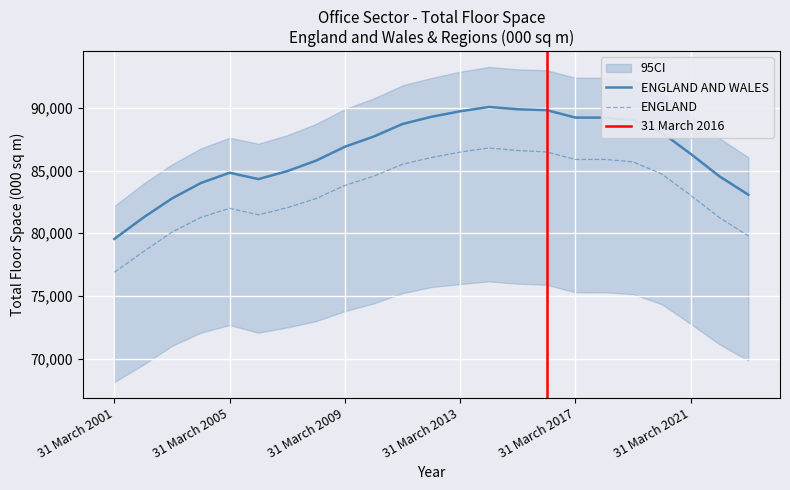

At which label does ENGLAND AND WALES first exceed 86897?

31 March 2010